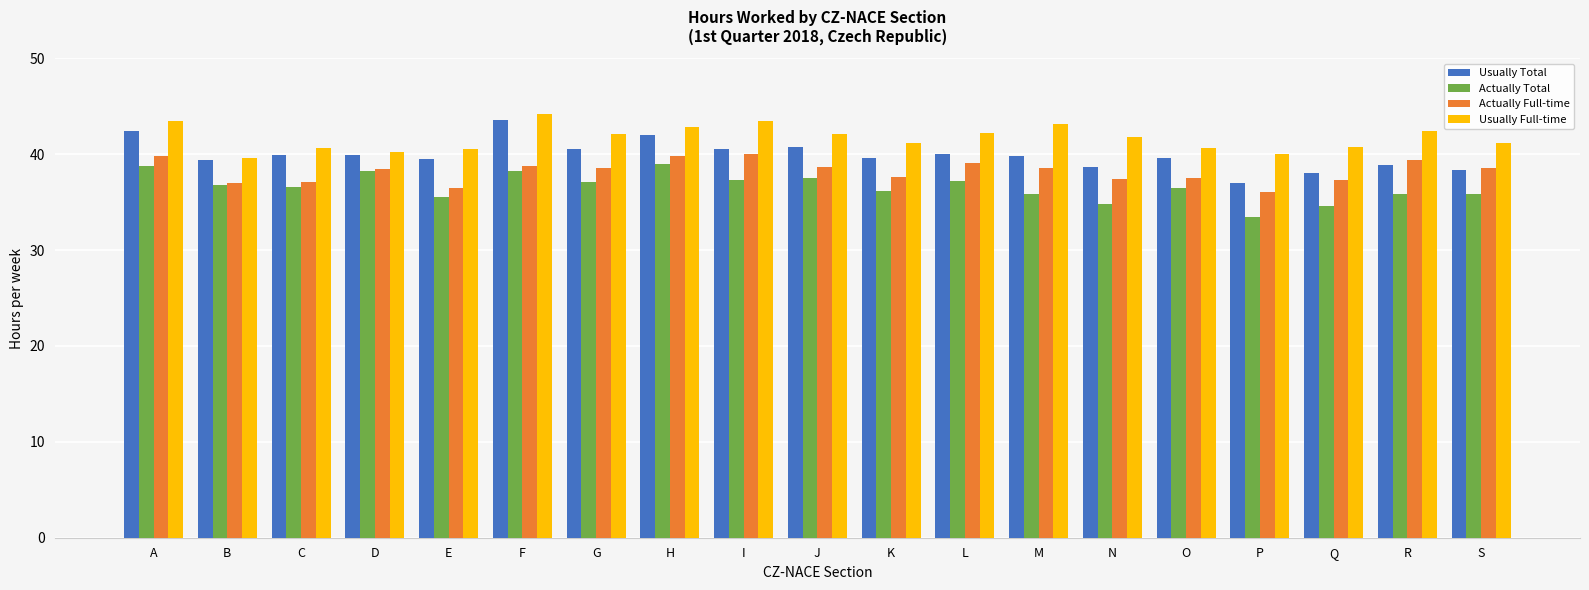

Which category has the lowest value across all series?

P